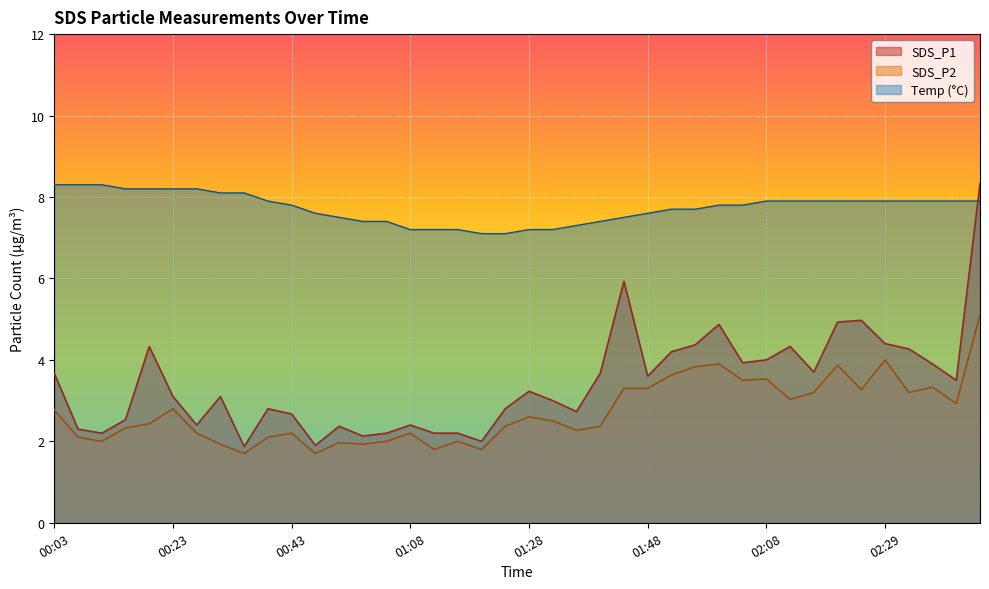

List the series in order of their overall mean, lowest first.

SDS_P2, SDS_P1